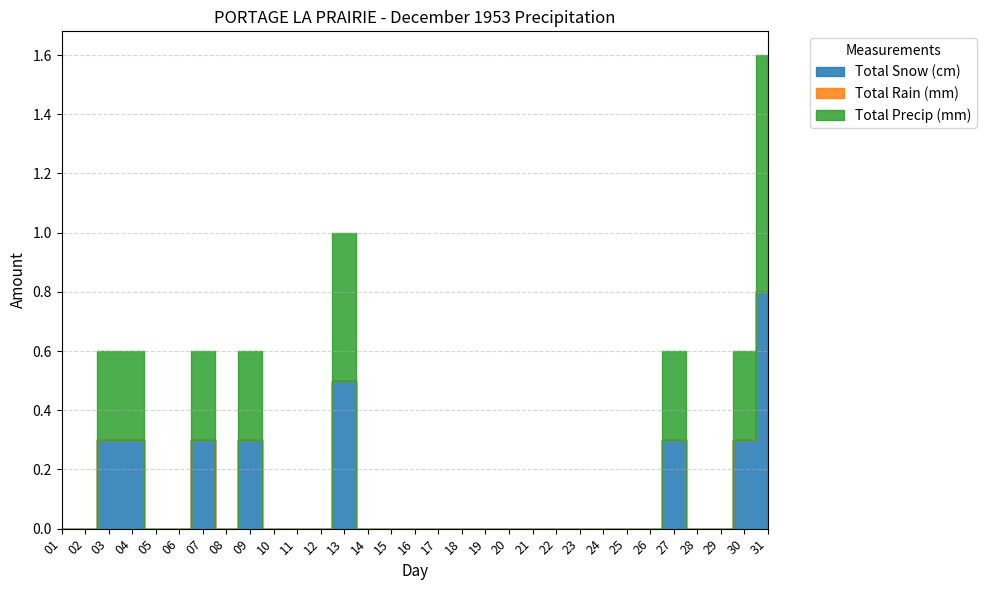

Count the Total Snow (cm) values in the range 0 to 1.

31